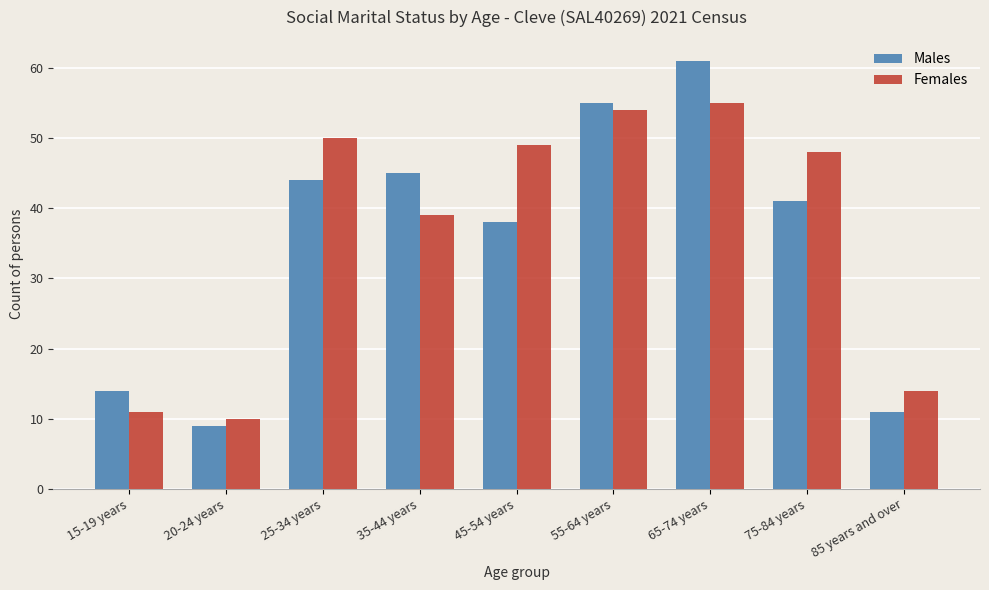

Reading left to right, list all the values displayed in this chart.

Males: 15-19 years=14	20-24 years=9	25-34 years=44	35-44 years=45	45-54 years=38	55-64 years=55	65-74 years=61	75-84 years=41	85 years and over=11
Females: 15-19 years=11	20-24 years=10	25-34 years=50	35-44 years=39	45-54 years=49	55-64 years=54	65-74 years=55	75-84 years=48	85 years and over=14